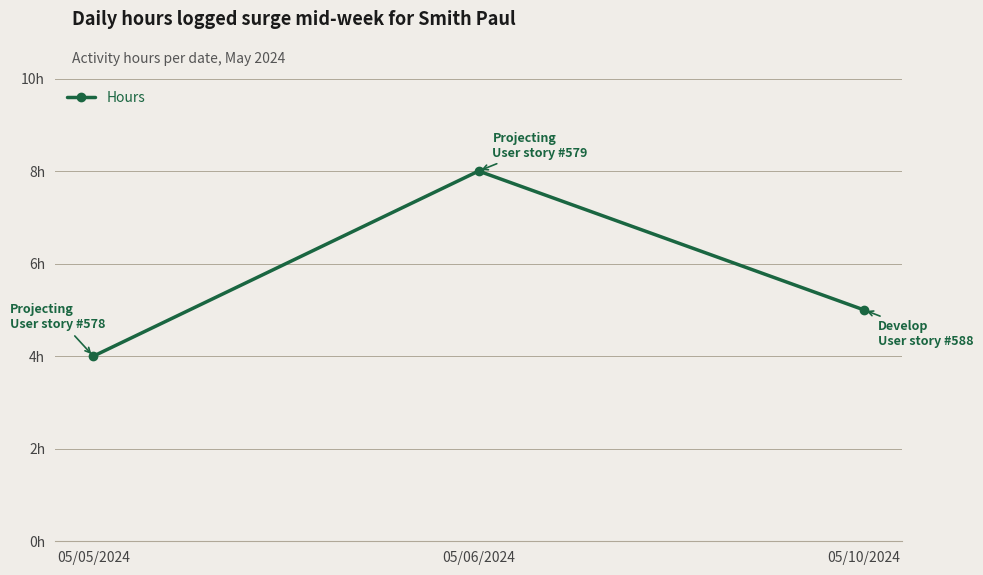

Is this an area chart (filled region under the line)?

No